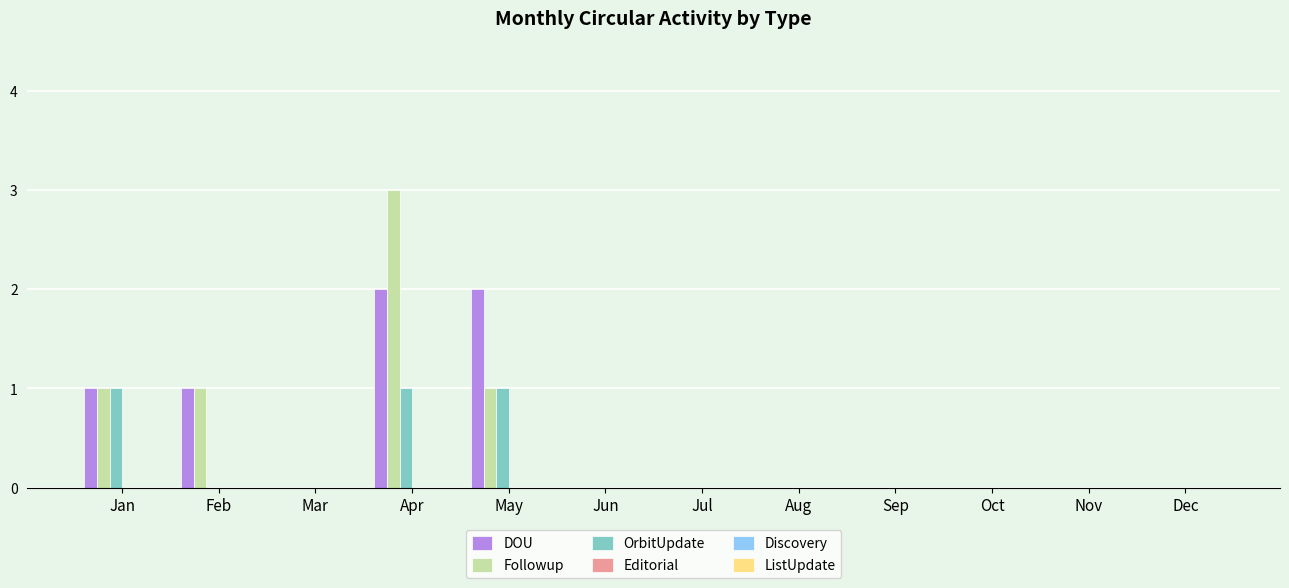

What is the greatest value displayed?

3